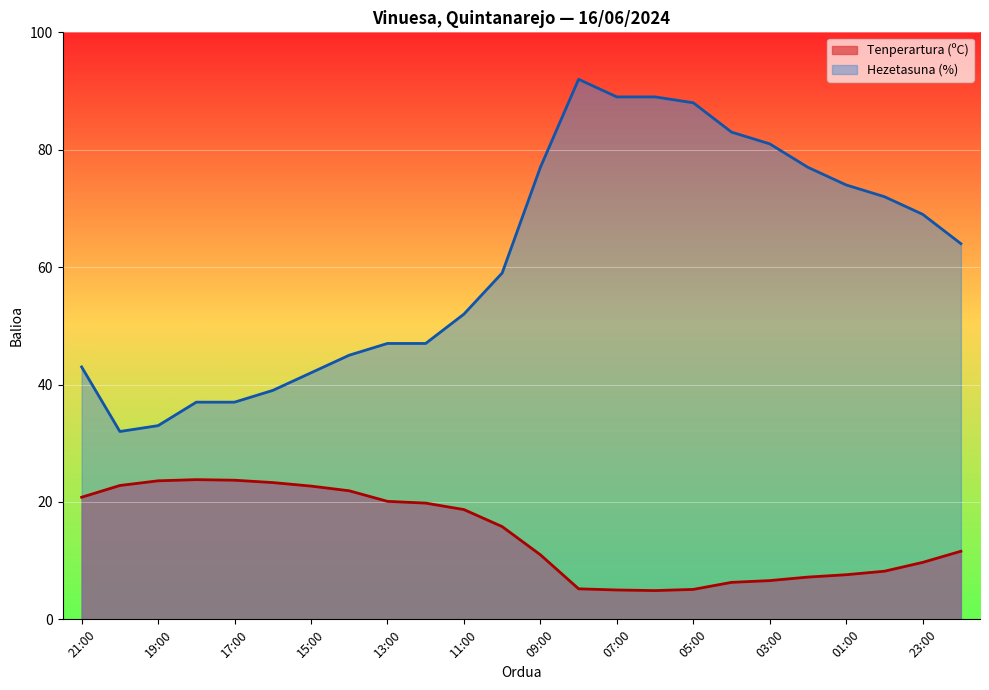

What is the label of the 6th point from the left?

16:00